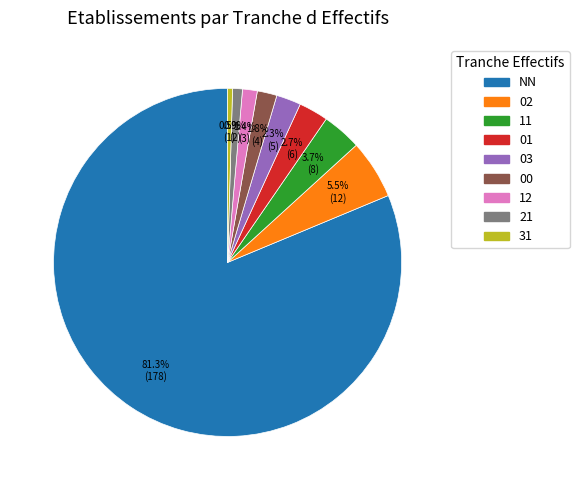

To the nearest percent, what portion does 03 represent?

2%